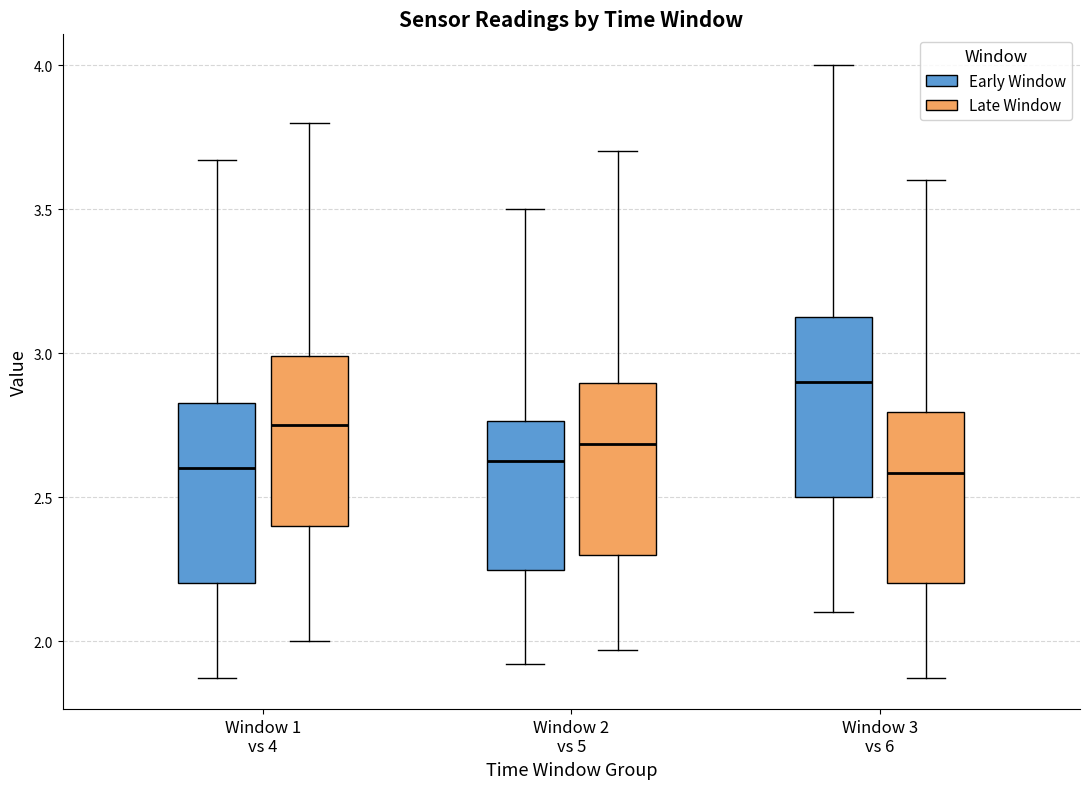

Where does the upper whisker of the box for Window 1 vs 4 (Early Window) end on the y-axis? The values are not printed on the chart, so give them approximately, as read against the axis.

3.65